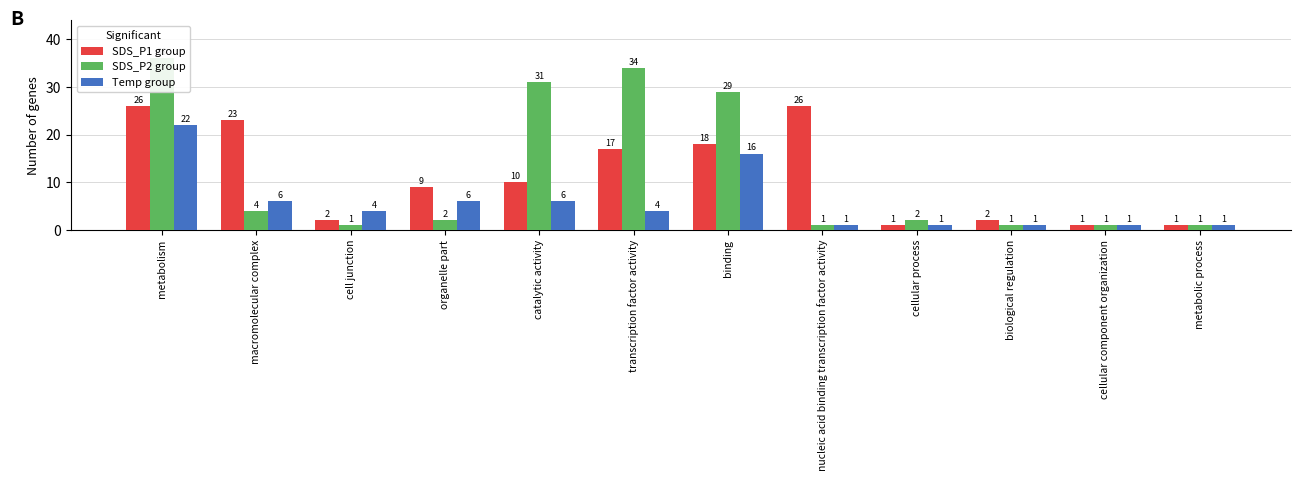

The Temp group series shows 1 at cellular process. True or false?

True